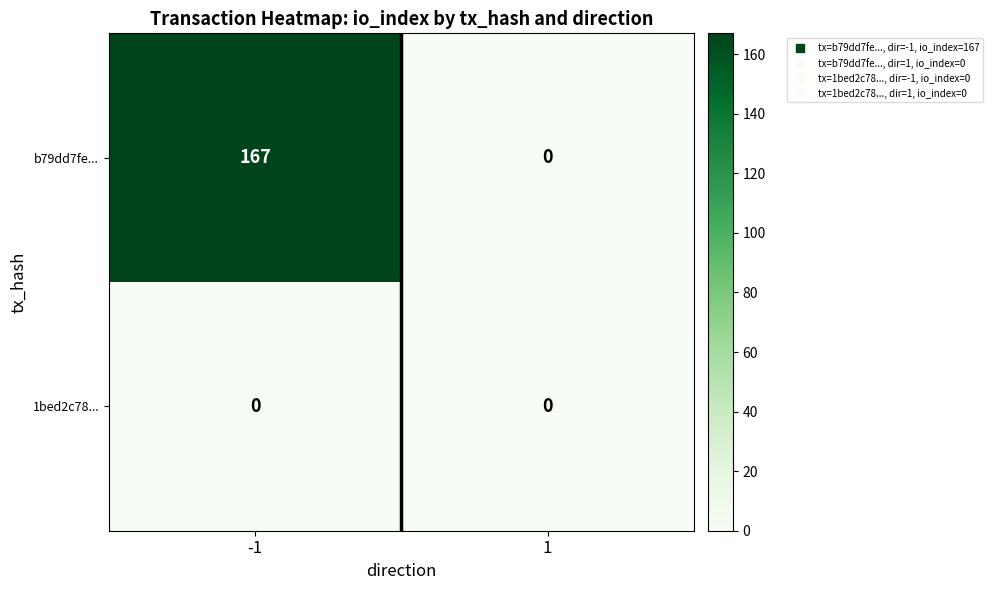

What is the greatest value displayed?

167